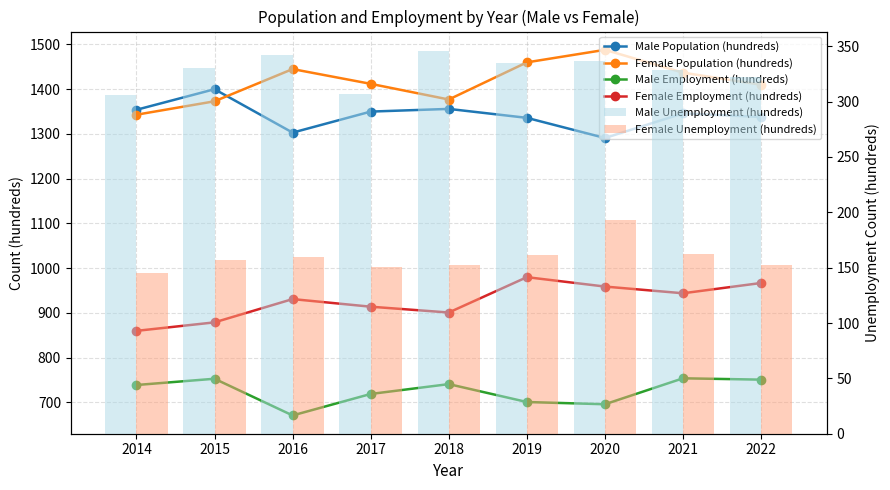

What is the smallest value displayed?

145